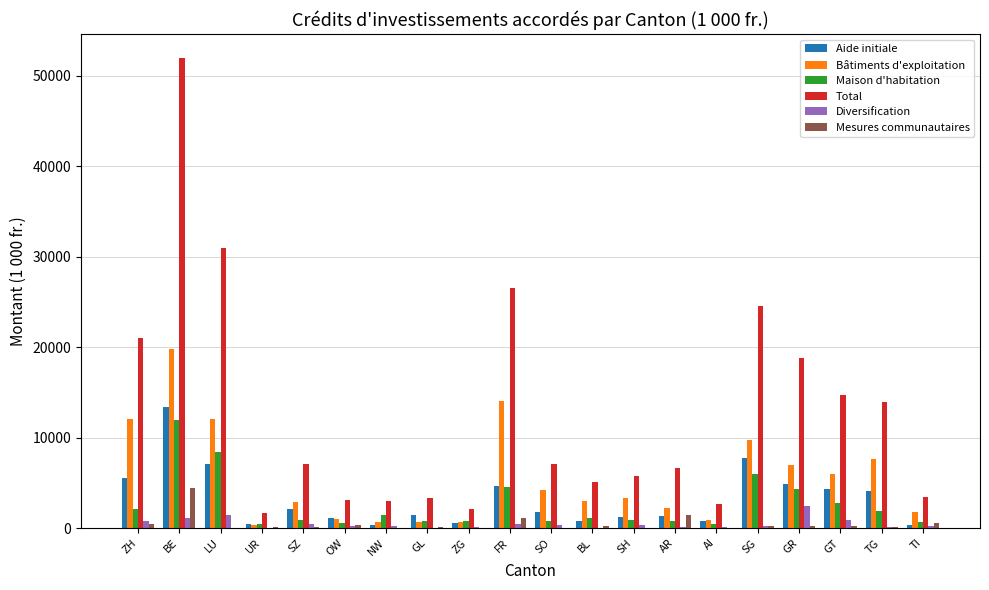

Between TG and TI, which series saw the biggest shift?

Total